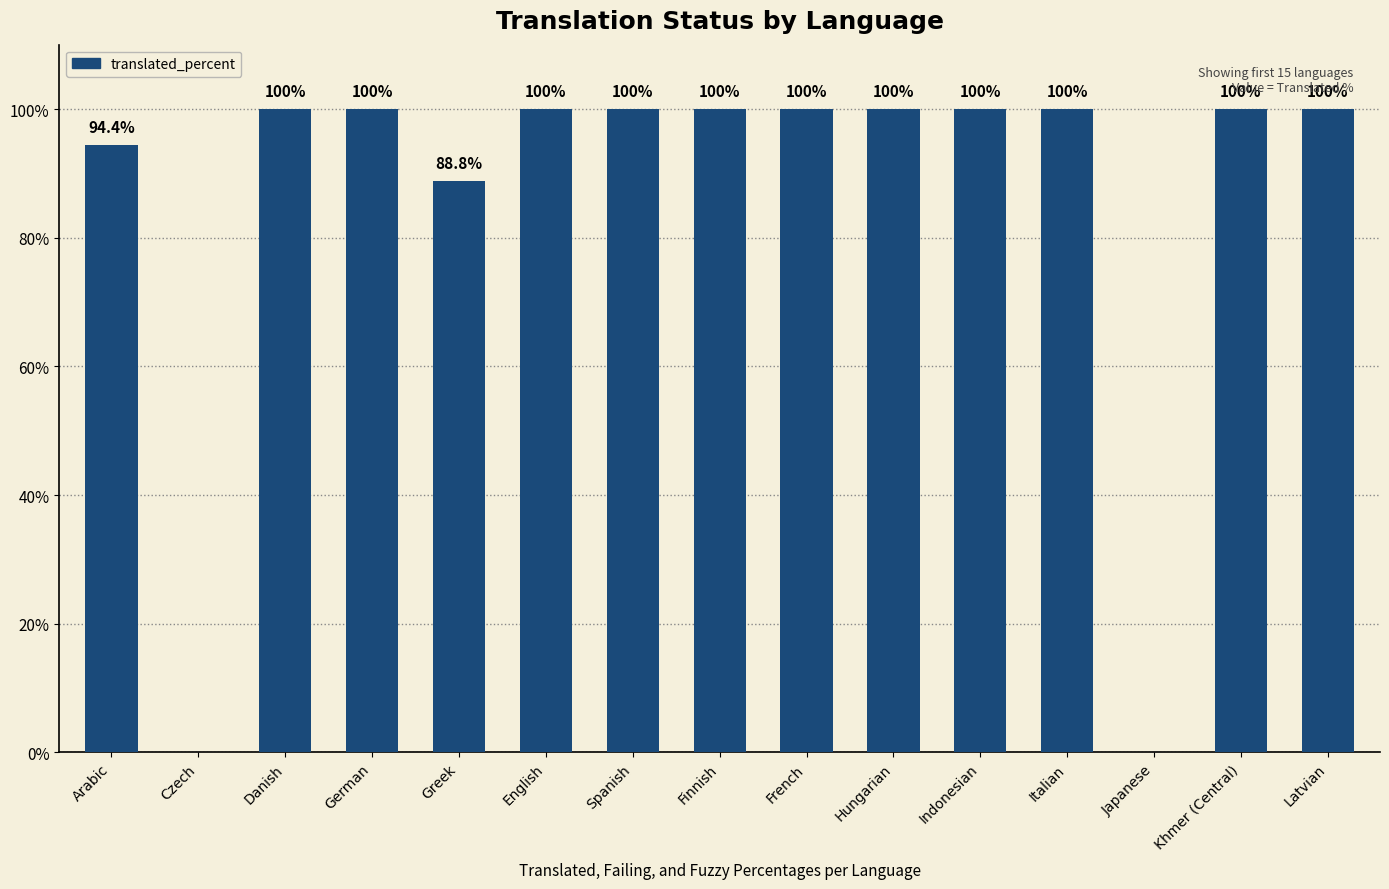

What is the maximum value shown in the chart?

100.0